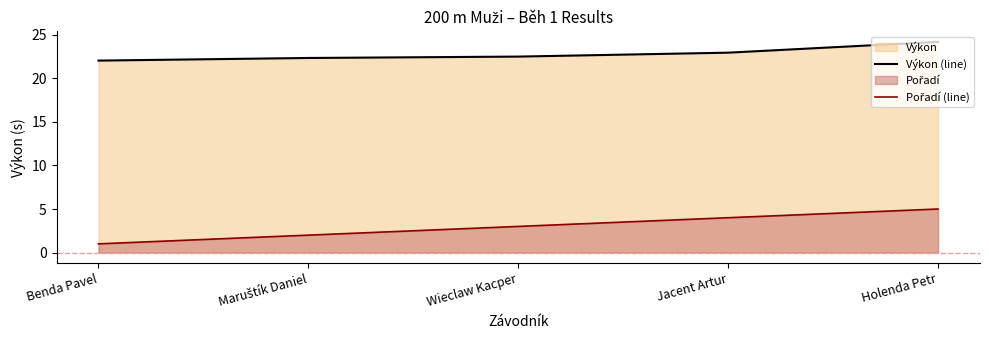

What is the difference between the Výkon (line) values at Jacent Artur and Maruštík Daniel?

0.6